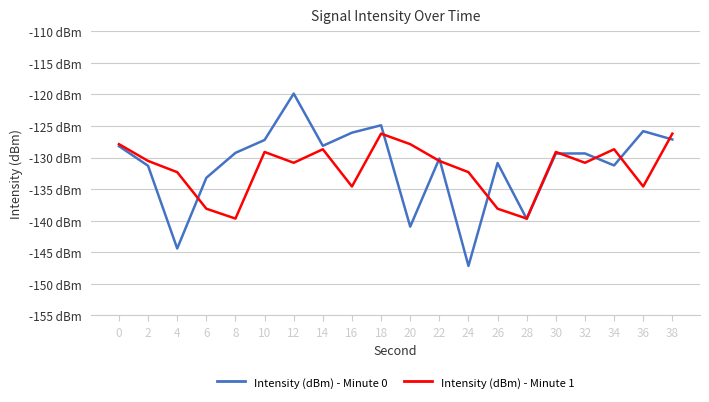

Which series has the largest range (max minus min)?

Intensity (dBm) - Minute 0